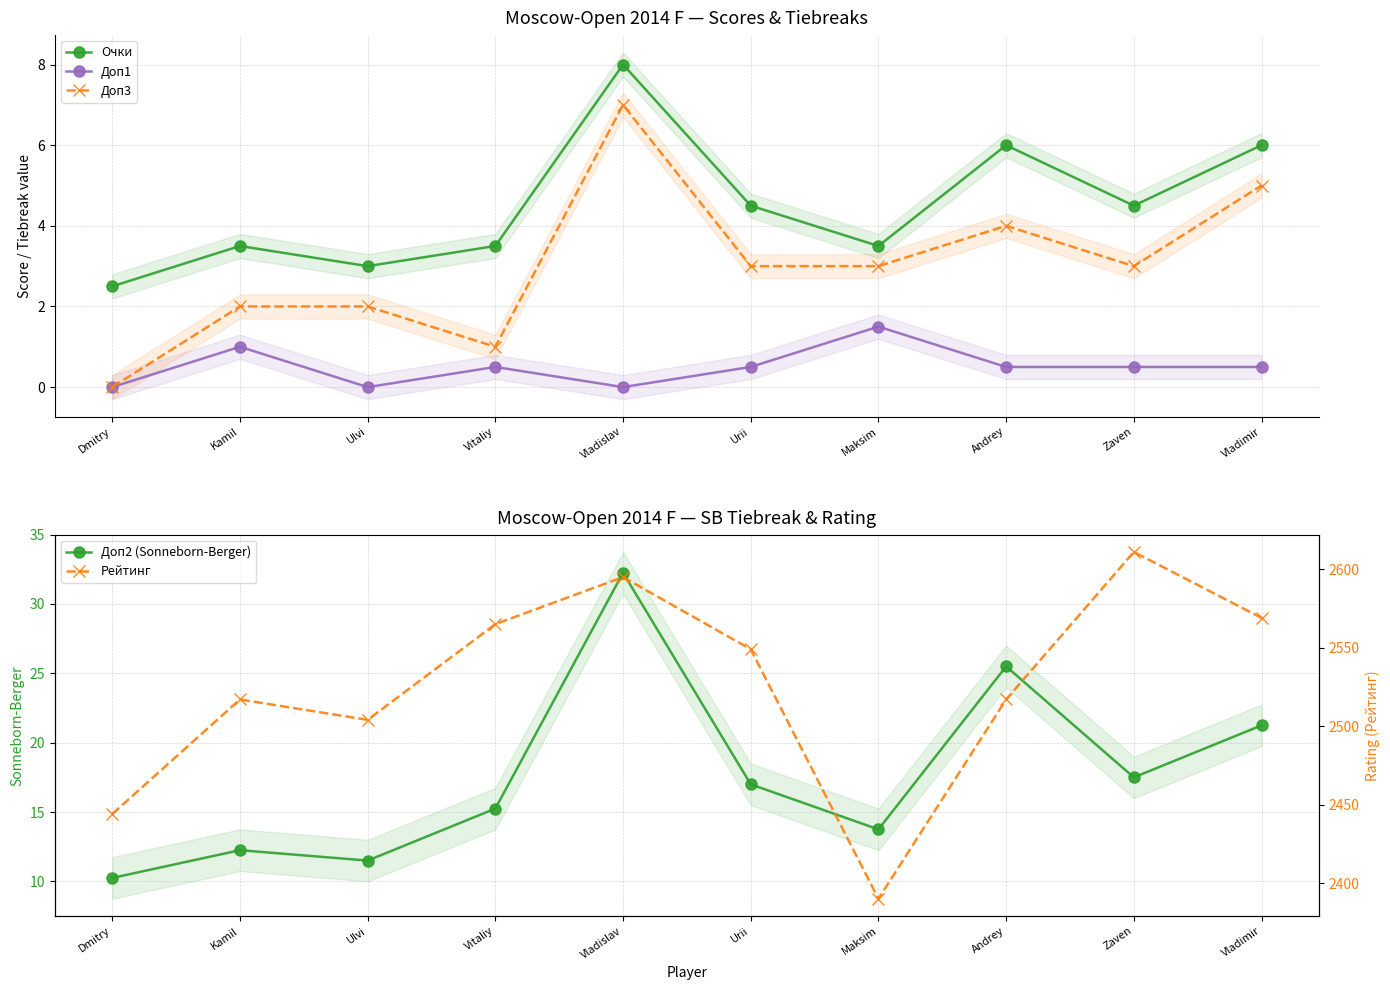

Which label corresponds to the largest value in the chart?

Zaven